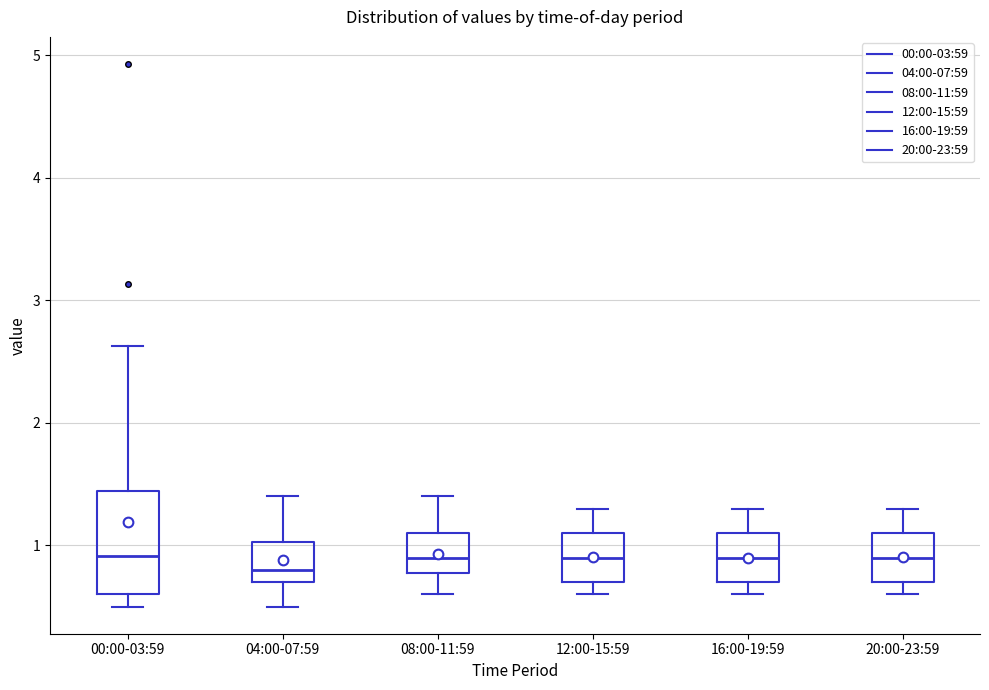

Reading left to right, transcribe this box plot: for each box, give where its median line is, the range the box spans, and where its two whiskers end, as read against the y-axis. The values are not printed on the chart, so give them approximately, as read against the axis.

00:00-03:59: median 0.9, box 0.6 to 1.4, whiskers 0.5 to 2.6
04:00-07:59: median 0.8, box 0.7 to 1.0, whiskers 0.5 to 1.4
08:00-11:59: median 0.9, box 0.8 to 1.1, whiskers 0.6 to 1.4
12:00-15:59: median 0.9, box 0.7 to 1.1, whiskers 0.6 to 1.3
16:00-19:59: median 0.9, box 0.7 to 1.1, whiskers 0.6 to 1.3
20:00-23:59: median 0.9, box 0.7 to 1.1, whiskers 0.6 to 1.3